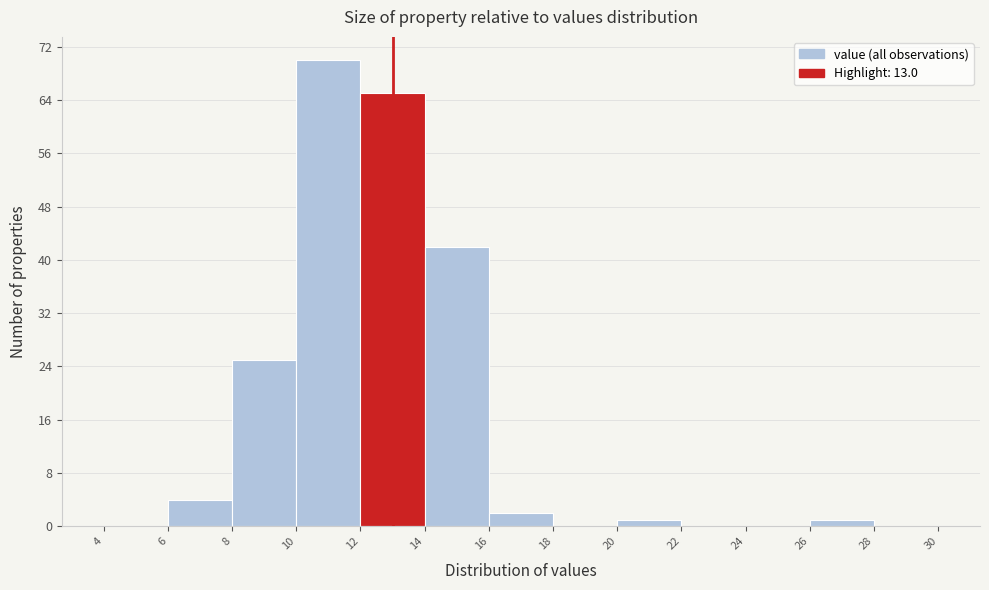

Reading left to right, list every bar in this chart as the range it spans on the x-axis followed by its height. The values are not printed on the chart, so give them approximately, as read against the axis.

4 to 6: 0
6 to 8: 4
8 to 10: 25
10 to 12: 70
12 to 14: 65
14 to 16: 42
16 to 18: 2
18 to 20: 0
20 to 22: 1
22 to 24: 0
24 to 26: 0
26 to 28: 1
28 to 30: 0